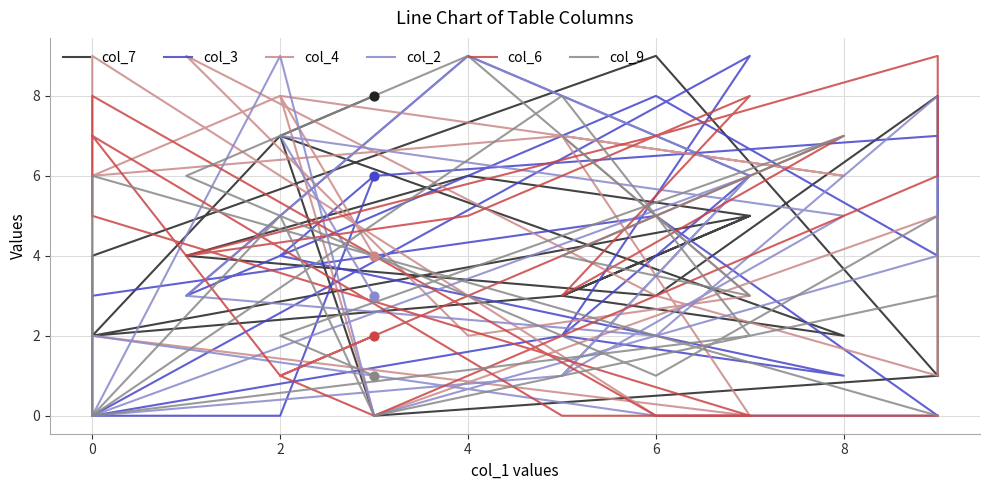

What is the total value across all series at 9?

26